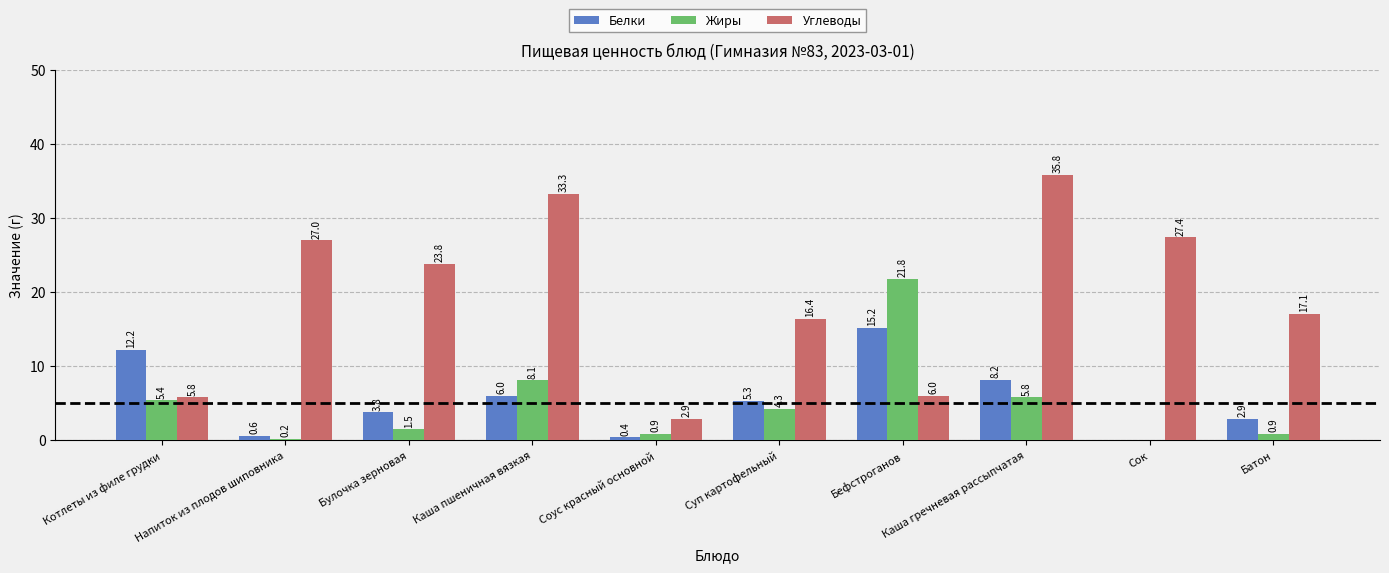

What is the total value across all series at Суп картофельный?

26.0